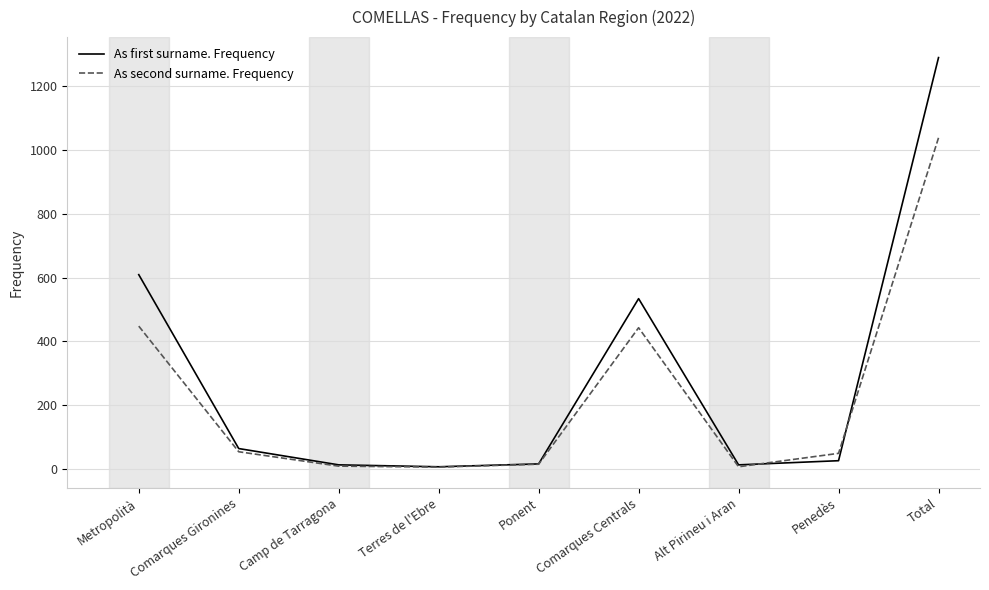

How many series are shown in this chart?

2